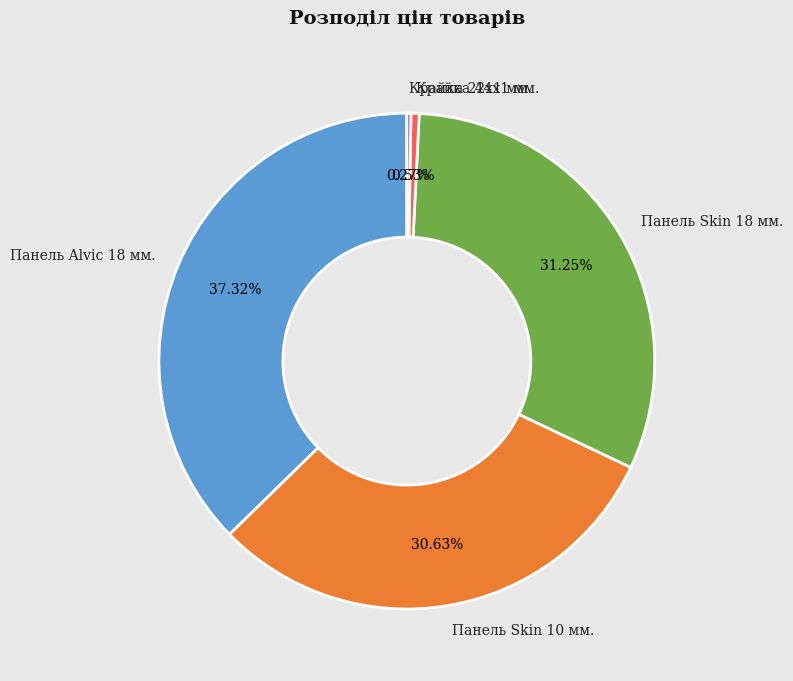

Is there a majority slice in this chart?

No